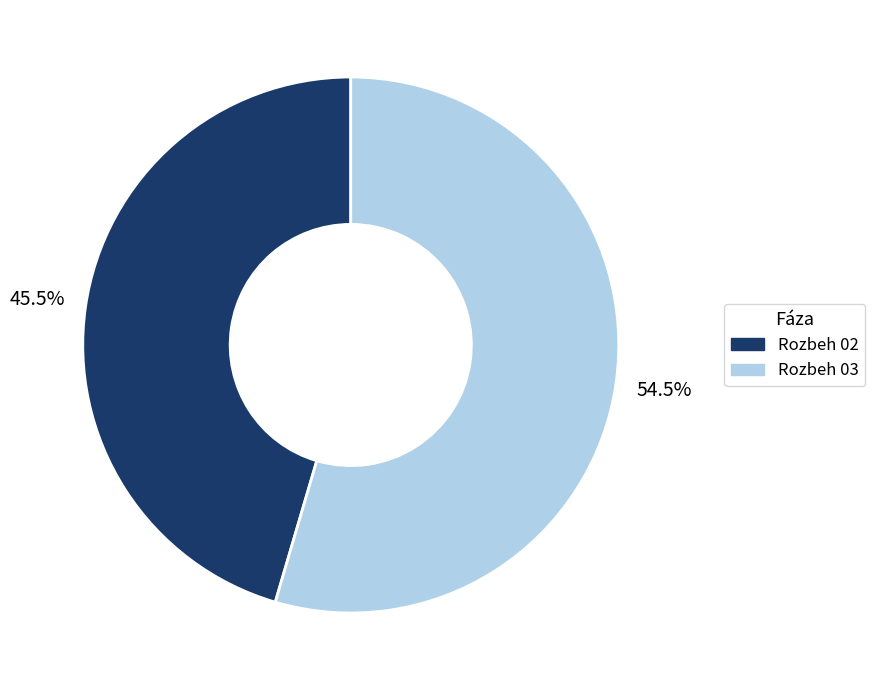

Rank the categories by value from lowest to highest.

Rozbeh 02, Rozbeh 03